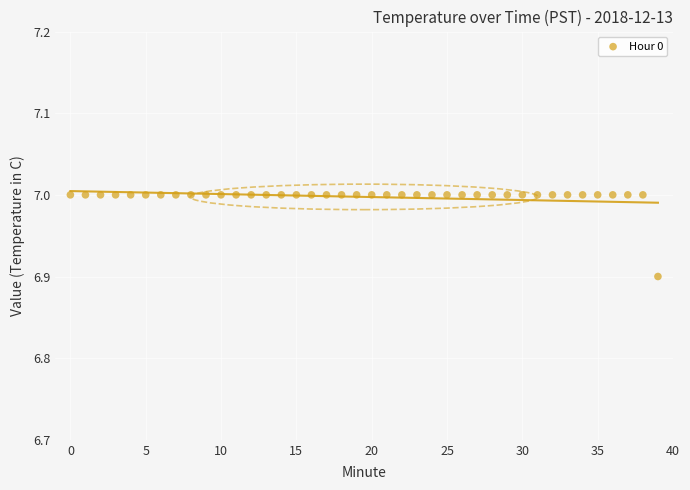

What Y value in the scatter plot is closest to 6?

6.9